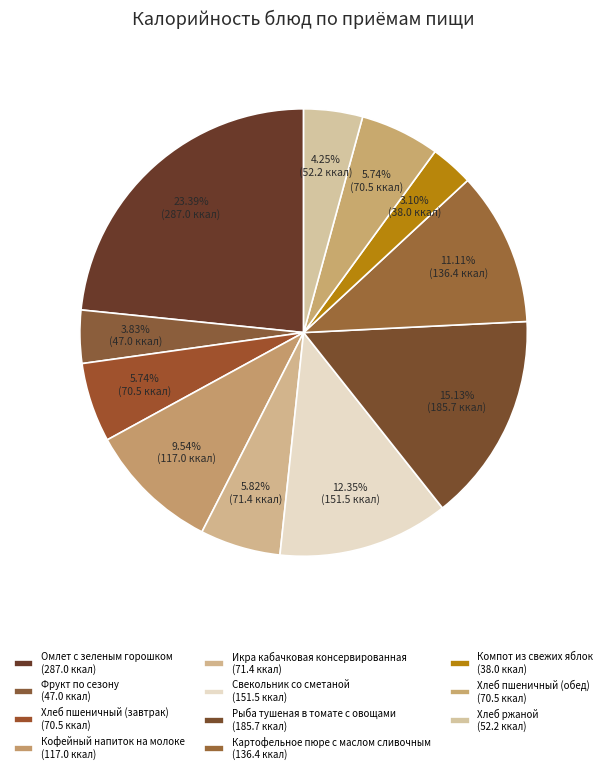

The Свекольник со сметаной slice represents 12% of the pie. True or false?

True